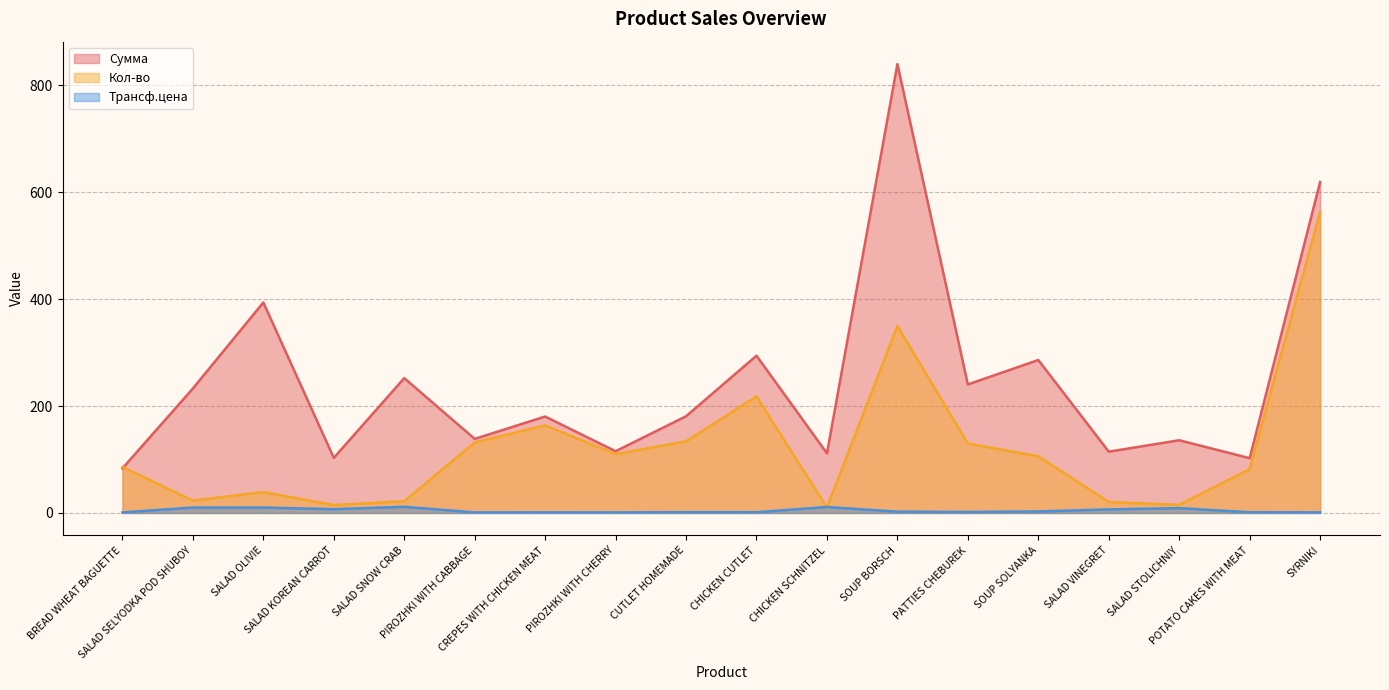

Reading left to right, transcribe all the data shown in this chart.

Сумма: BREAD WHEAT BAGUETTE=83.4	SALAD SELYODKA POD SHUBOY=232.9	SALAD OLIVIE=393.9	SALAD KOREAN CARROT=103.1	SALAD SNOW CRAB=252.3	PIROZHKI WITH CABBAGE=138.6	CREPES WITH CHICKEN MEAT=180.4	PIROZHKI WITH CHERRY=115.5	CUTLET HOMEMADE=180.9	CHICKEN CUTLET=294.3	CHICKEN SCHNITZEL=111.6	SOUP BORSCH=840.0	PATTIES CHEBUREK=240.5	SOUP SOLYANKA=286.2	SALAD VINEGRET=114.7	SALAD STOLICHNIY=136.0	POTATO CAKES WITH MEAT=102.5	SYRNIKI=619.3
Кол-во: BREAD WHEAT BAGUETTE=86.0	SALAD SELYODKA POD SHUBOY=23.1	SALAD OLIVIE=39.0	SALAD KOREAN CARROT=14.7	SALAD SNOW CRAB=21.9	PIROZHKI WITH CABBAGE=132.0	CREPES WITH CHICKEN MEAT=164.0	PIROZHKI WITH CHERRY=110.0	CUTLET HOMEMADE=134.0	CHICKEN CUTLET=218.0	CHICKEN SCHNITZEL=10.1	SOUP BORSCH=350.0	PATTIES CHEBUREK=130.0	SOUP SOLYANKA=106.0	SALAD VINEGRET=20.5	SALAD STOLICHNIY=15.1	POTATO CAKES WITH MEAT=82.0	SYRNIKI=563.0
Трансф.цена: BREAD WHEAT BAGUETTE=1.0	SALAD SELYODKA POD SHUBOY=10.1	SALAD OLIVIE=10.1	SALAD KOREAN CARROT=7.0	SALAD SNOW CRAB=11.5	PIROZHKI WITH CABBAGE=1.1	CREPES WITH CHICKEN MEAT=1.1	PIROZHKI WITH CHERRY=1.1	CUTLET HOMEMADE=1.4	CHICKEN CUTLET=1.4	CHICKEN SCHNITZEL=11.1	SOUP BORSCH=2.4	PATTIES CHEBUREK=1.9	SOUP SOLYANKA=2.8	SALAD VINEGRET=6.6	SALAD STOLICHNIY=9.0	POTATO CAKES WITH MEAT=1.2	SYRNIKI=1.1